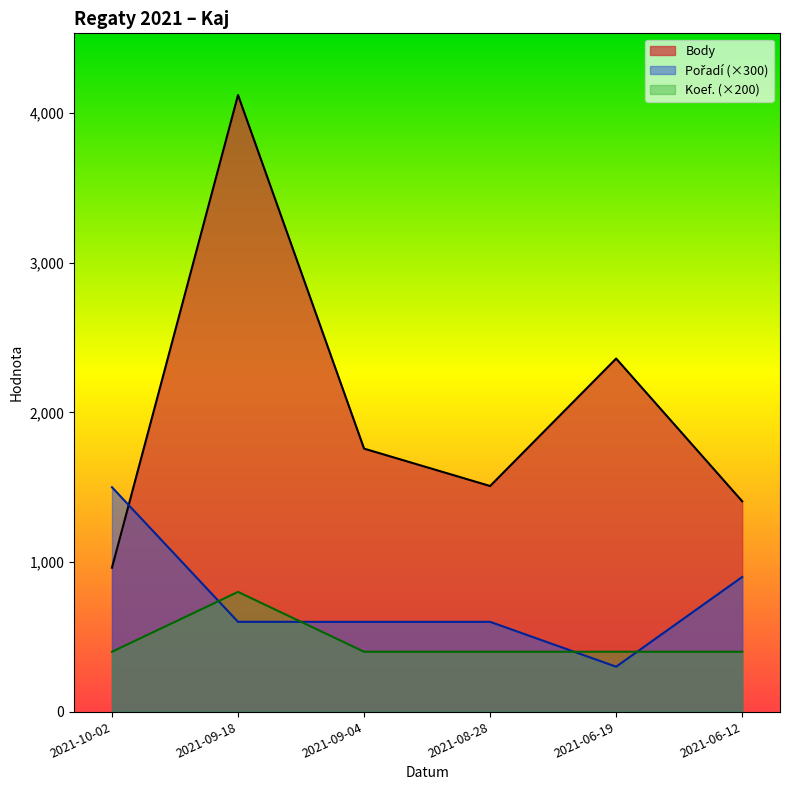

List the series in order of their peak value, highest first.

Body, Pořadí, Koef.